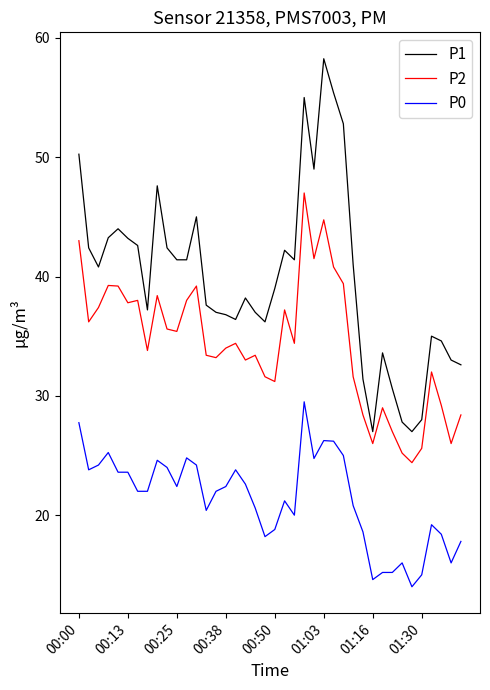

What is the minimum value for P2?

24.4